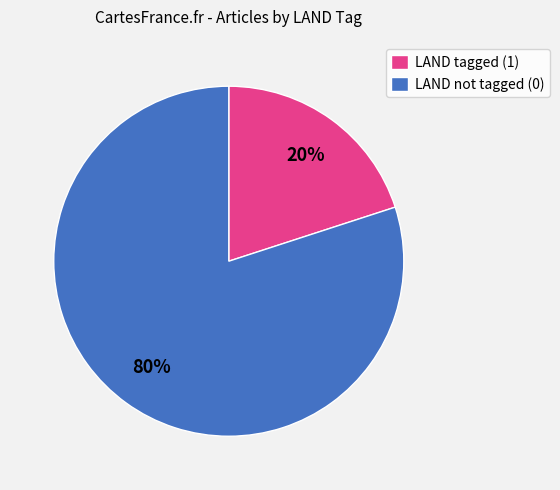

Rank the categories by value from lowest to highest.

LAND tagged (1), LAND not tagged (0)